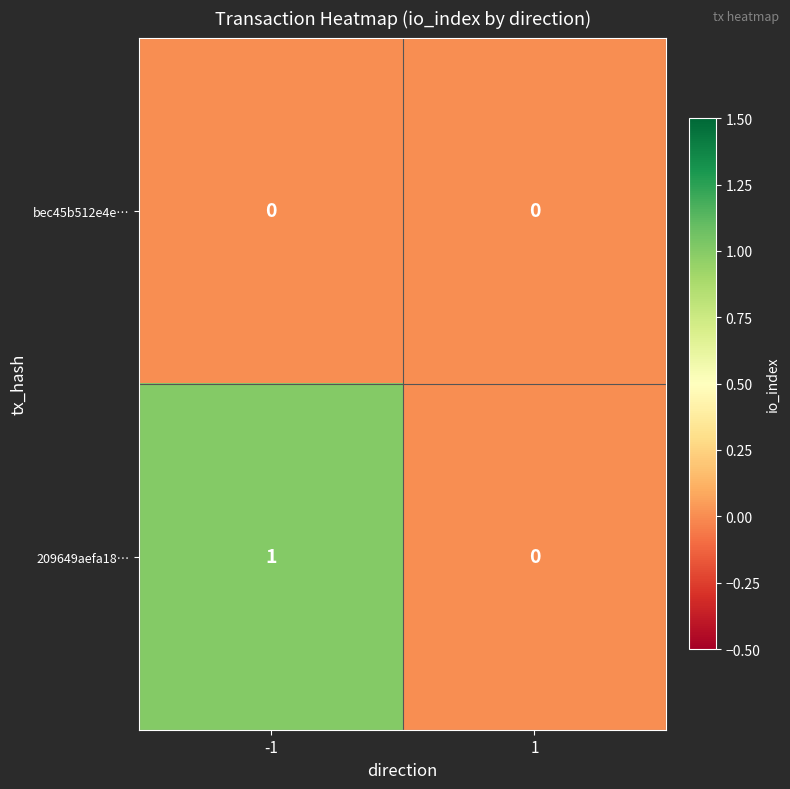

Reading left to right, extract all data points from this chart.

bec45b512e4e…: 0	0
209649aefa18…: 1	0